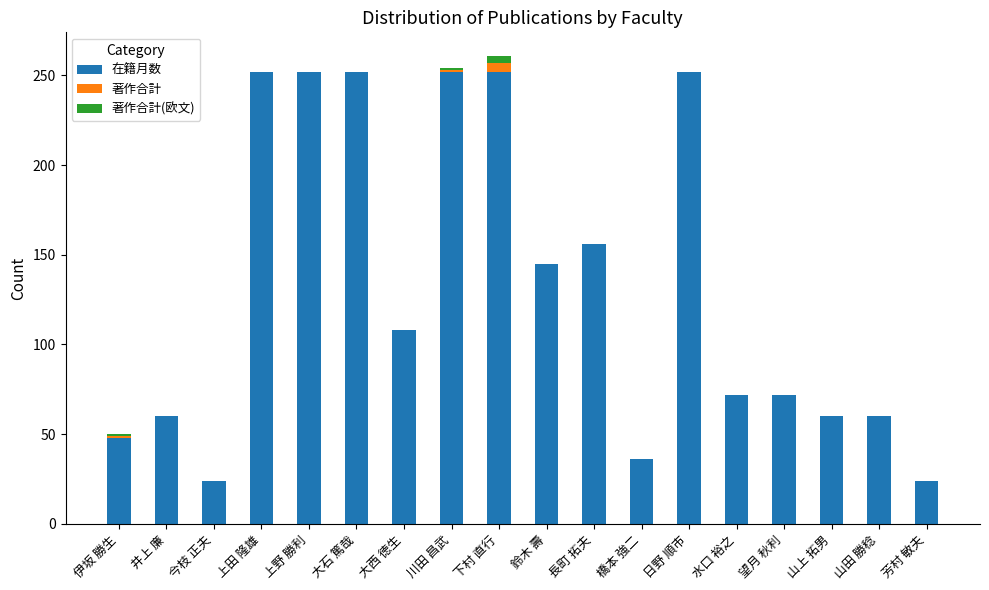

The value of 在籍月数 at 井上 廉 is 60. True or false?

True